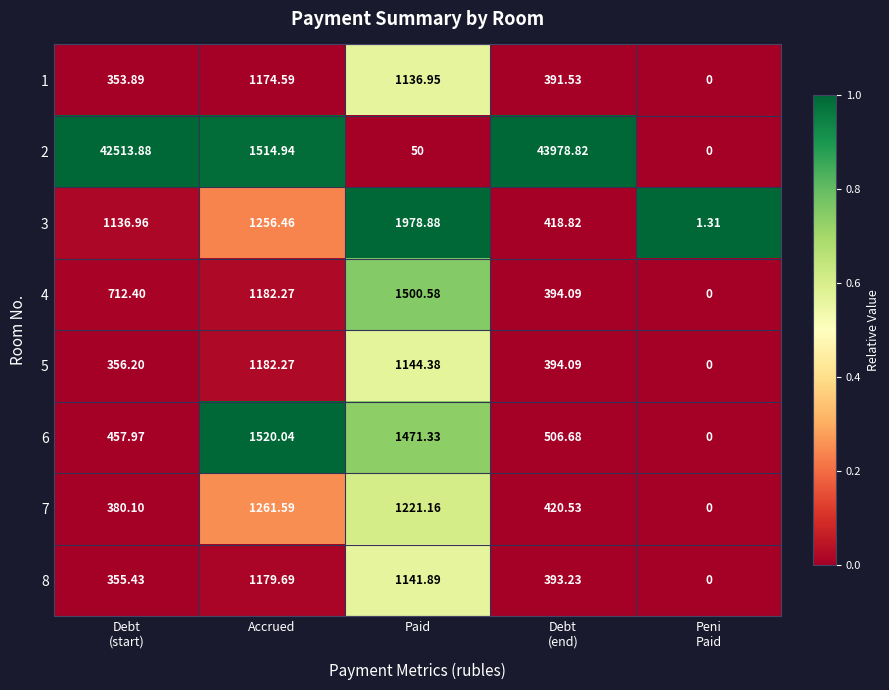

How many categories are shown in the chart?

5